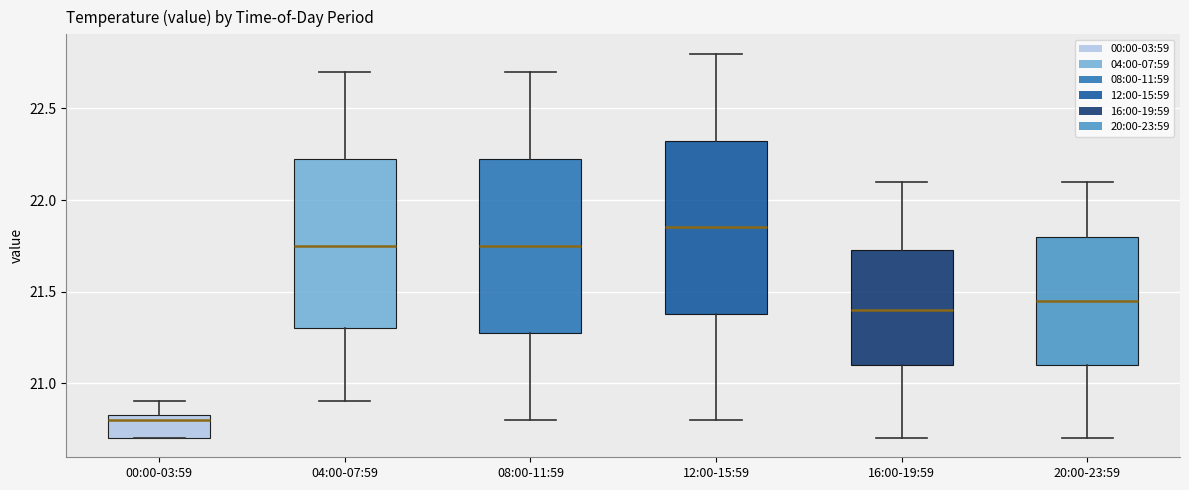

Which box has the lowest median line?

00:00-03:59